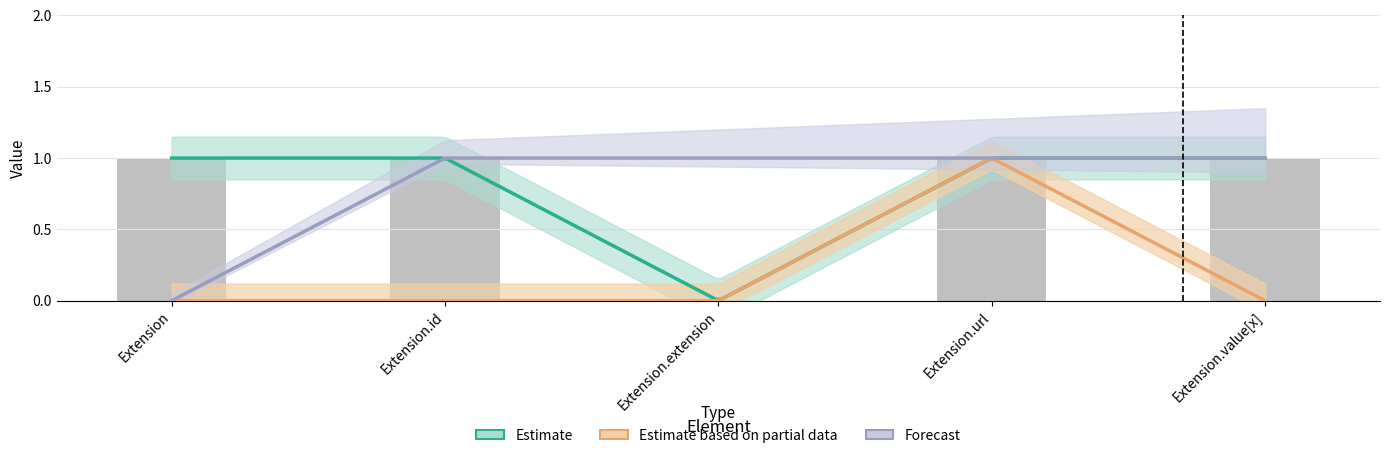

What is the sum of all values?

4